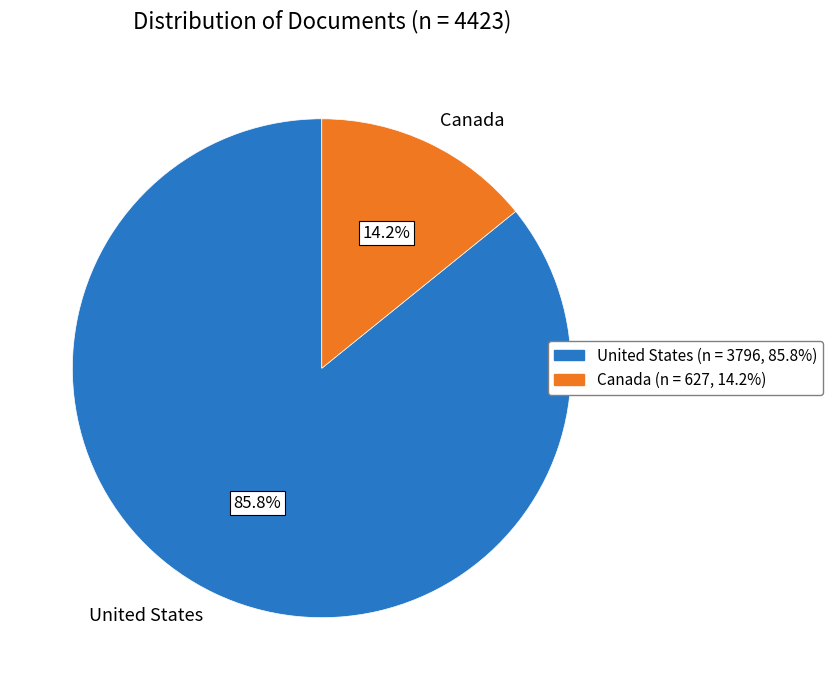

What percentage do Canada and United States together represent?

100.0%